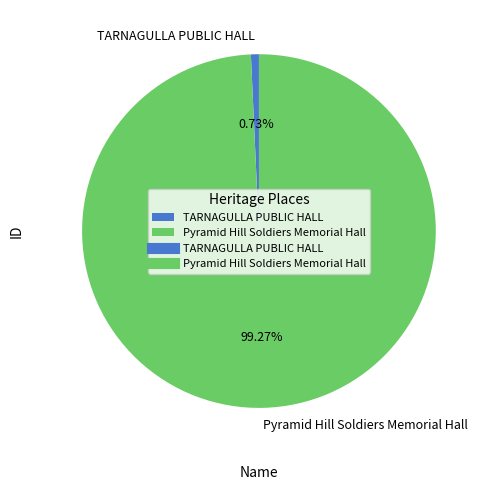

Combined, what portion of the pie is Pyramid Hill Soldiers Memorial Hall and TARNAGULLA PUBLIC HALL?

100.0%